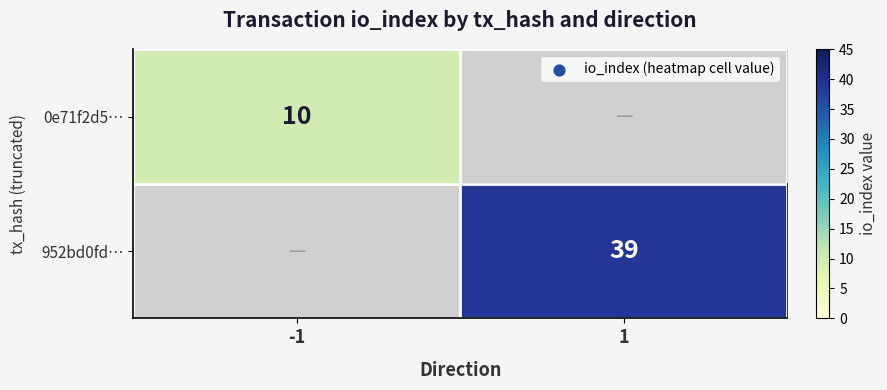

Which label corresponds to the smallest value in the chart?

-1